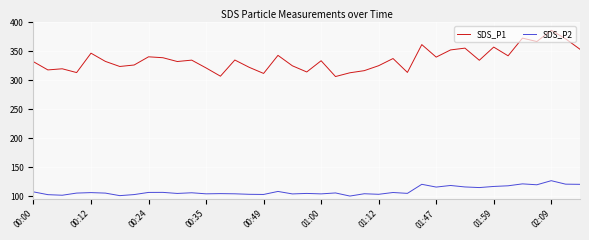

Does the chart have visible grid lines?

Yes